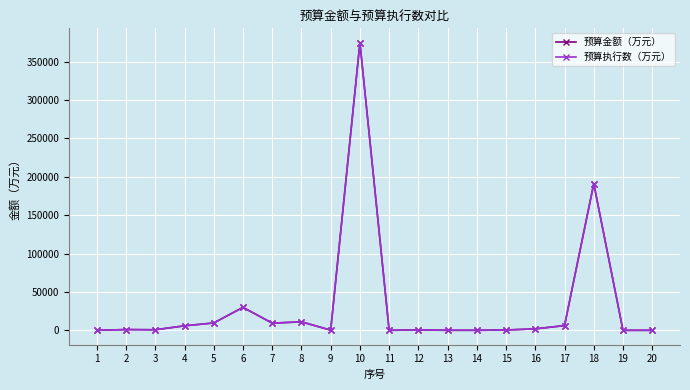

What is the difference between the second highest and minimum values in the 预算执行数（万元） series?

190934.1